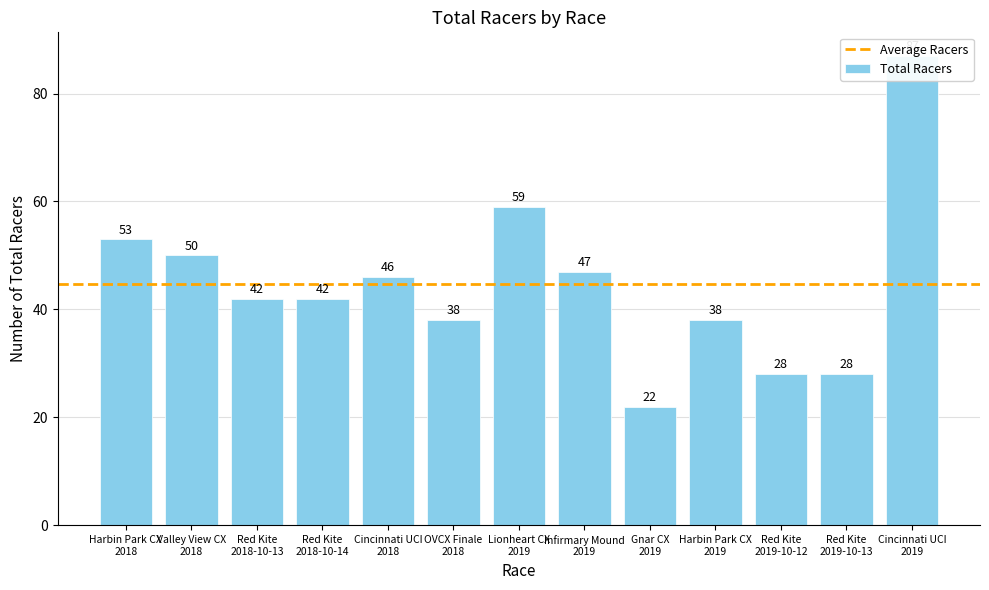

The chart shows a value of 28 at Red Kite
2019-10-12. True or false?

True